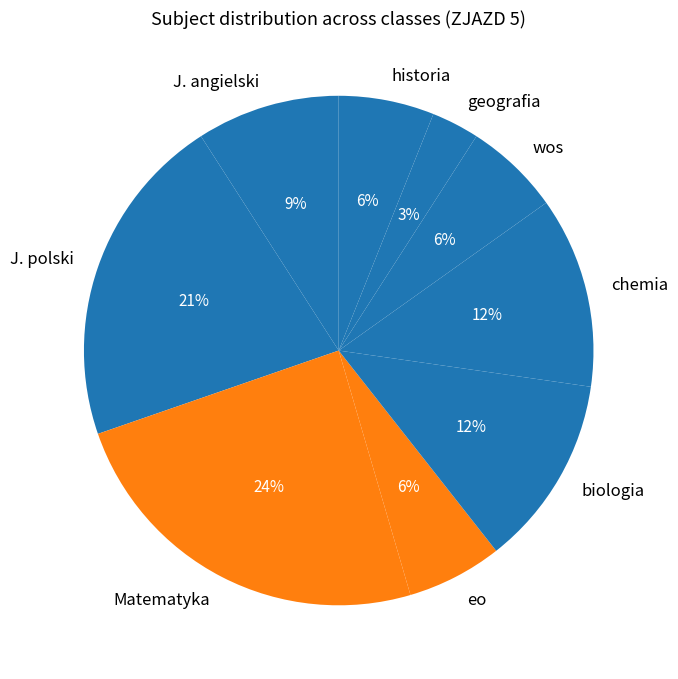

The biologia slice represents 12% of the pie. True or false?

True